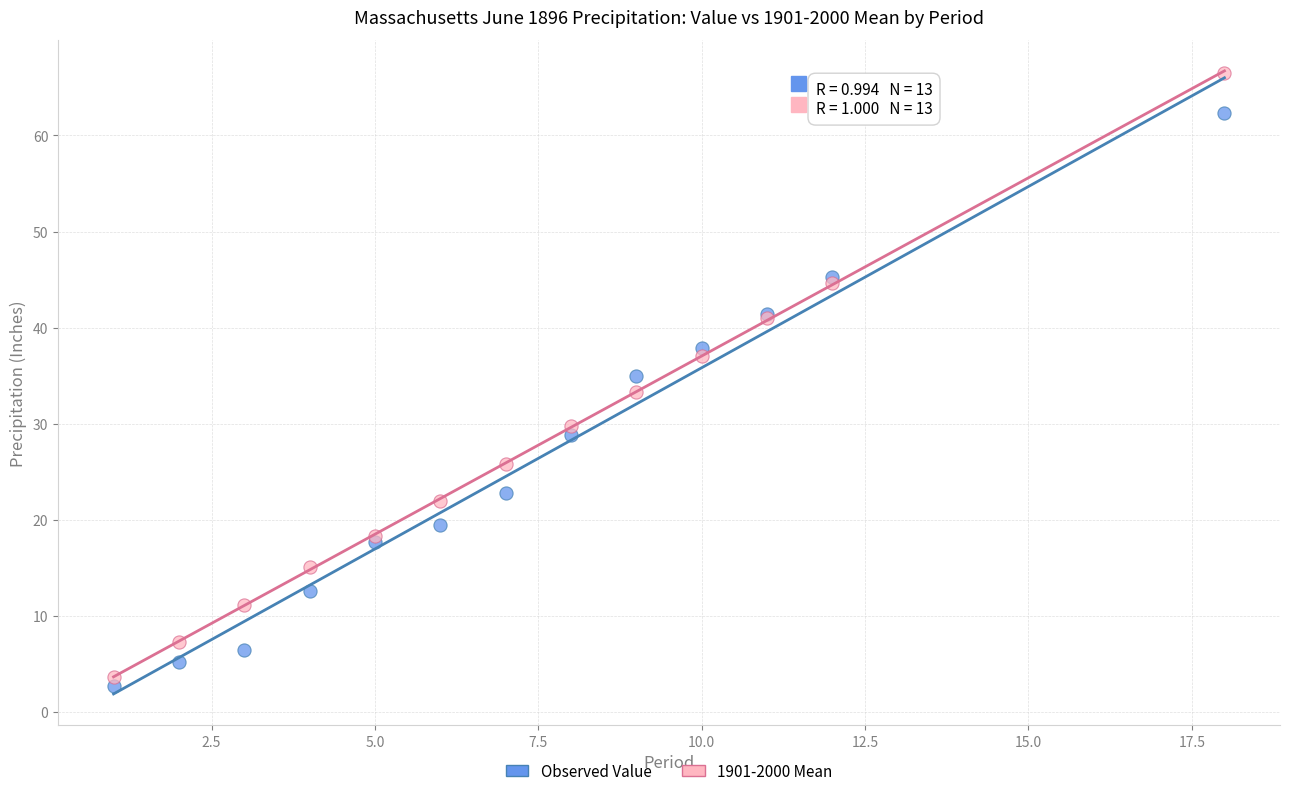

Which series has the largest Y range (max minus min)?

1901-2000 Mean